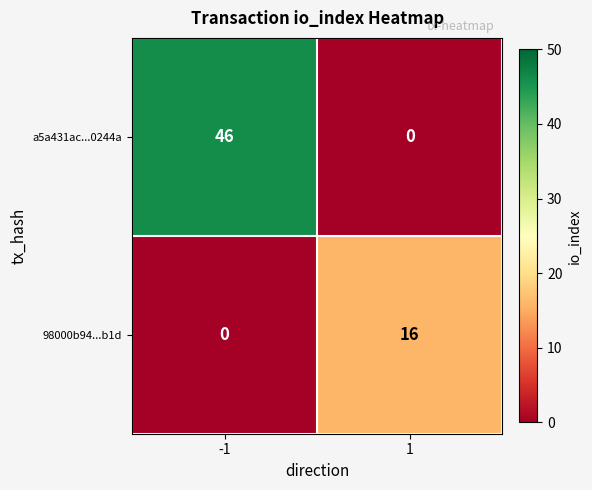

At -1, list the series in order from largest to smallest.

a5a431ac...0244a, 98000b94...b1d